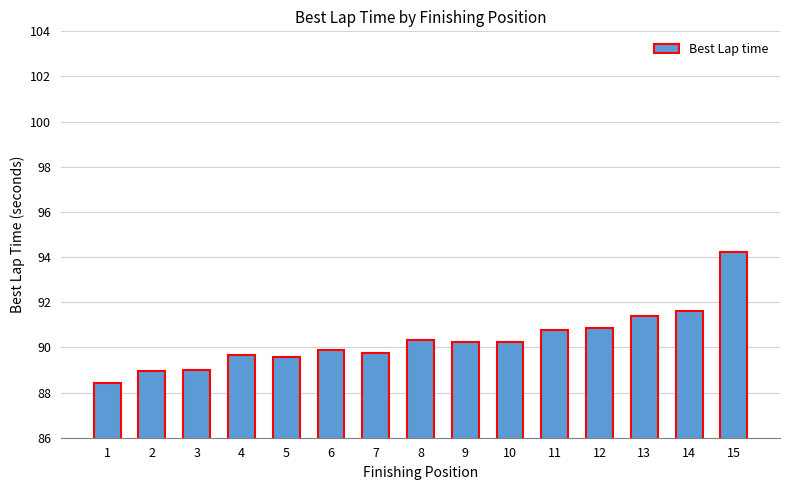

What is the value of the 8th bar from the left?

90.3